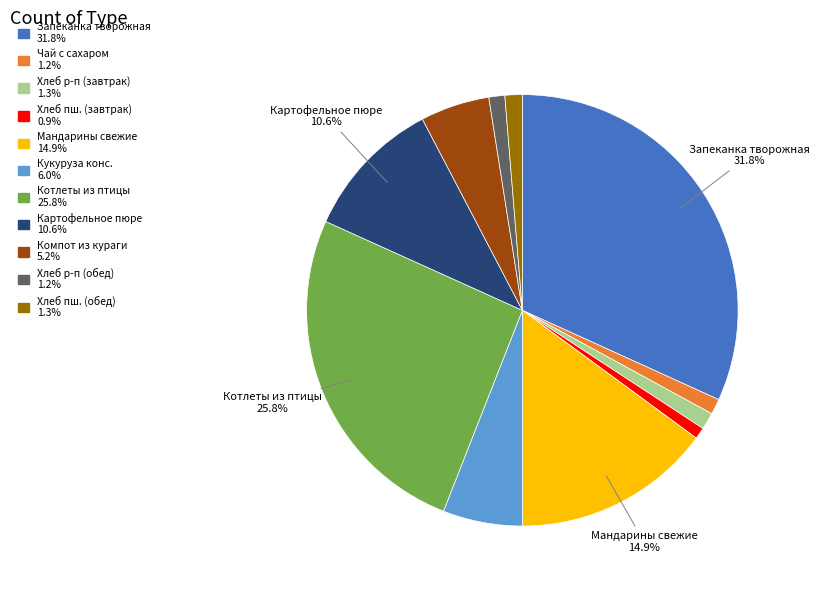

Is there a majority slice in this chart?

No